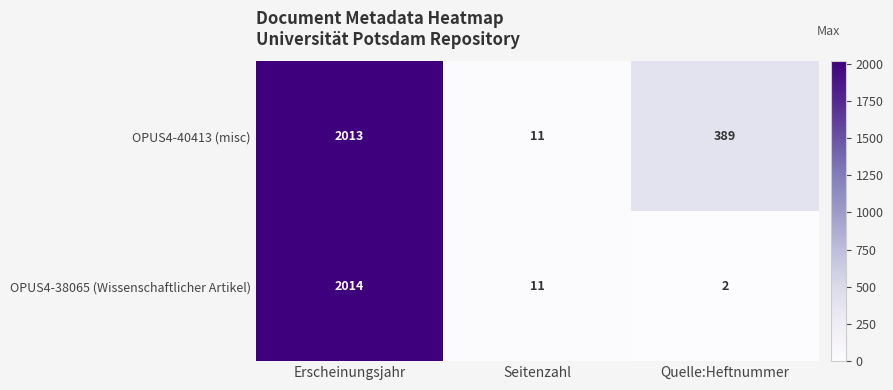

Which series changed the most between Erscheinungsjahr and Seitenzahl?

OPUS4-38065 (Wissenschaftlicher Artikel)